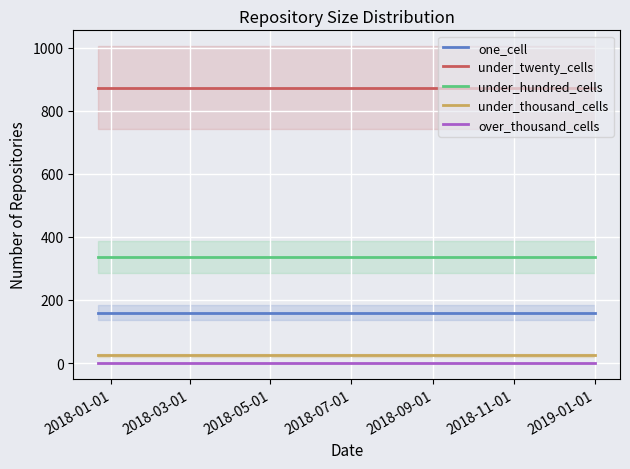

True or false: one_cell and under_twenty_cells intersect in this chart.

False